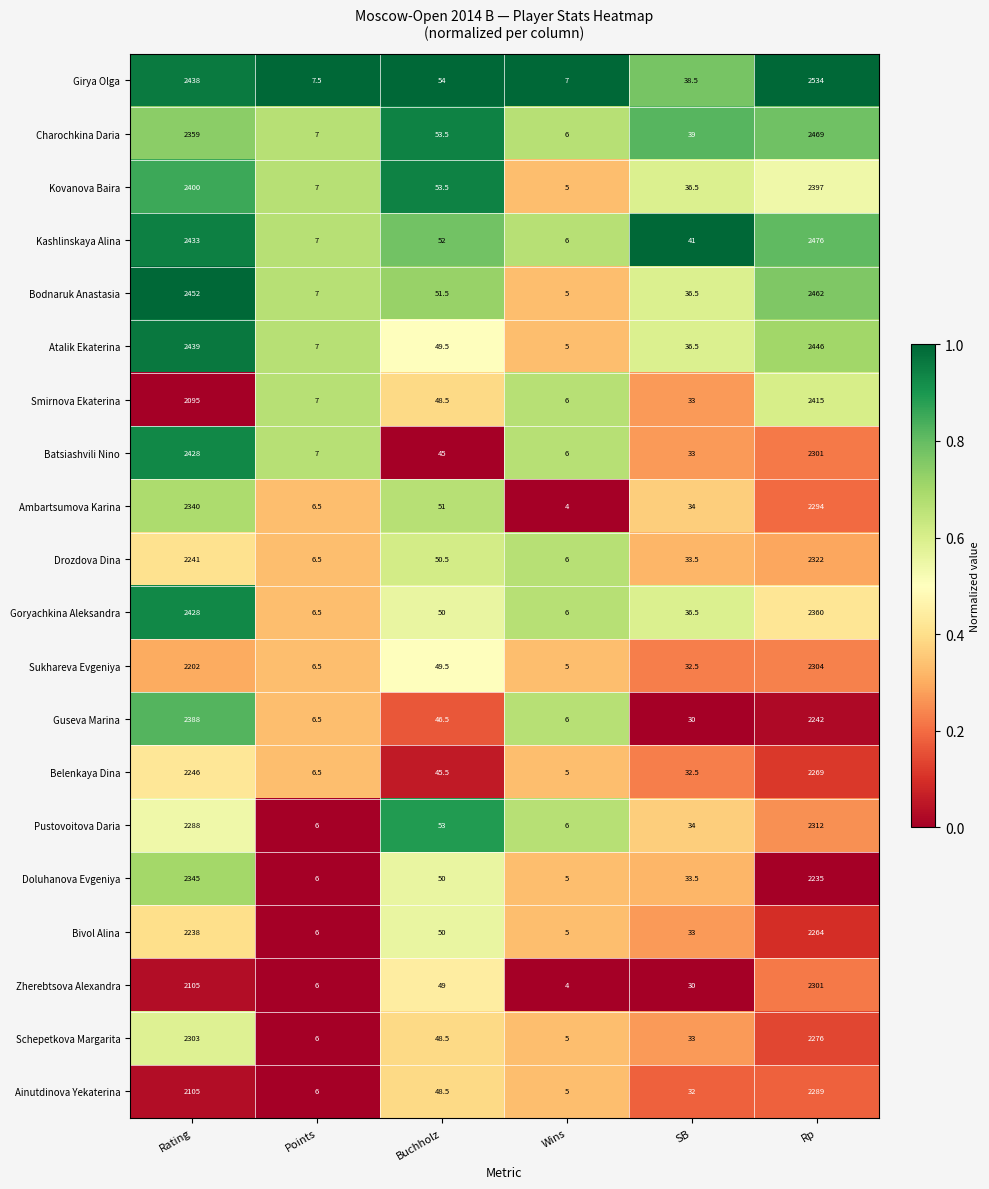

At which category is the sum across all series the highest?

Rp